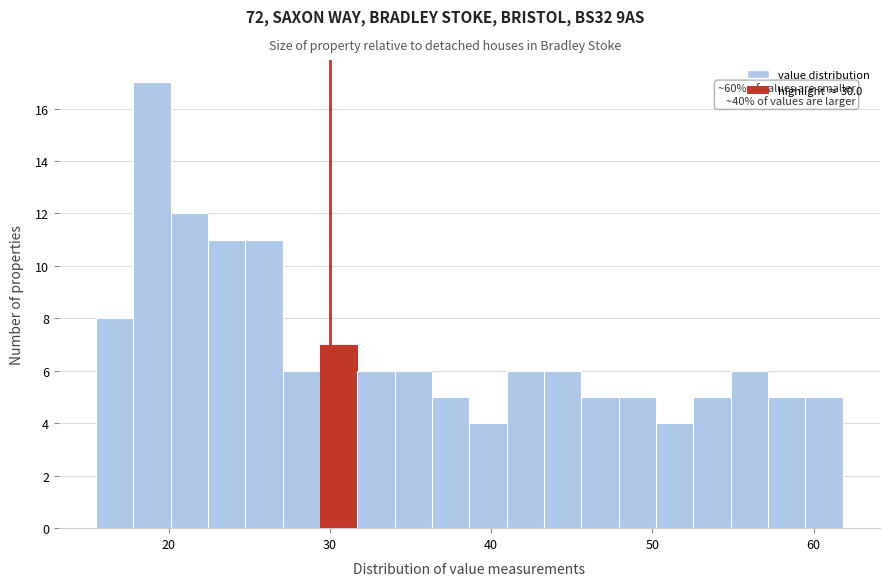

Around what value on the x-axis is the tallest bar? Give the approximate position of its centre, as read against the axis.

19